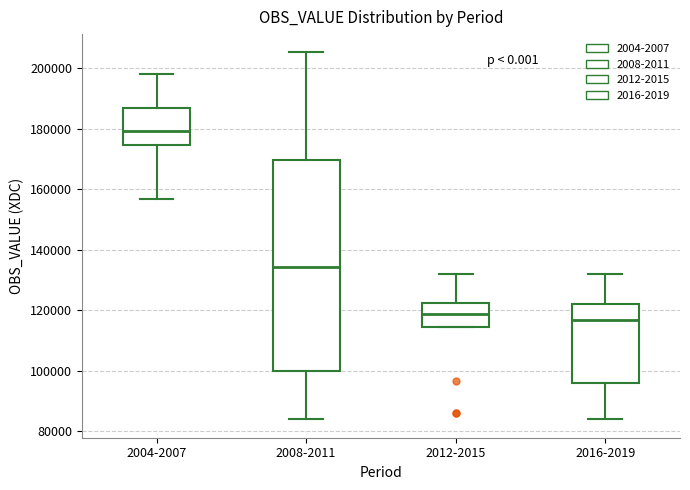

Which box's median line is the highest?

2004-2007